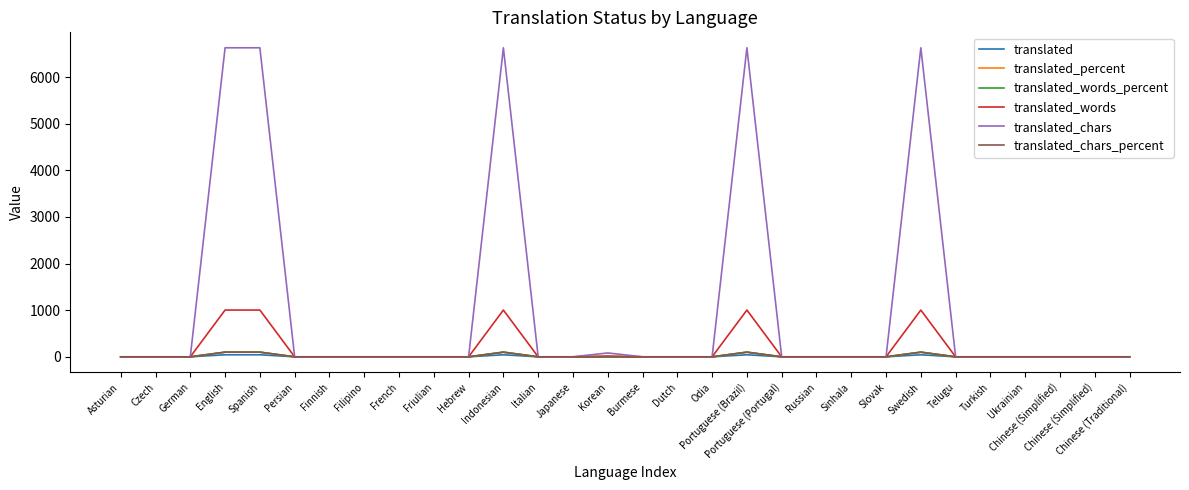

Reading left to right, list all the values displayed in this chart.

translated: Asturian=0.0	Czech=0.0	German=0.0	English=44.0	Spanish=44.0	Persian=0.0	Finnish=0.0	Filipino=0.0	French=0.0	Friulian=0.0	Hebrew=0.0	Indonesian=44.0	Italian=0.0	Japanese=0.0	Korean=3.0	Burmese=0.0	Dutch=0.0	Odia=0.0	Portuguese (Brazil)=44.0	Portuguese (Portugal)=0.0	Russian=0.0	Sinhala=0.0	Slovak=0.0	Swedish=44.0	Telugu=0.0	Turkish=0.0	Ukrainian=0.0	Chinese (Simplified)=0.0	Chinese (Simplified)=0.0	Chinese (Traditional)=0.0
translated_percent: Asturian=0.0	Czech=0.0	German=0.0	English=100.0	Spanish=100.0	Persian=0.0	Finnish=0.0	Filipino=0.0	French=0.0	Friulian=0.0	Hebrew=0.0	Indonesian=100.0	Italian=0.0	Japanese=0.0	Korean=6.8	Burmese=0.0	Dutch=0.0	Odia=0.0	Portuguese (Brazil)=100.0	Portuguese (Portugal)=0.0	Russian=0.0	Sinhala=0.0	Slovak=0.0	Swedish=100.0	Telugu=0.0	Turkish=0.0	Ukrainian=0.0	Chinese (Simplified)=0.0	Chinese (Simplified)=0.0	Chinese (Traditional)=0.0
translated_words_percent: Asturian=0.0	Czech=0.0	German=0.0	English=100.0	Spanish=100.0	Persian=0.0	Finnish=0.0	Filipino=0.0	French=0.0	Friulian=0.0	Hebrew=0.0	Indonesian=100.0	Italian=0.0	Japanese=0.0	Korean=1.3	Burmese=0.0	Dutch=0.0	Odia=0.0	Portuguese (Brazil)=100.0	Portuguese (Portugal)=0.0	Russian=0.0	Sinhala=0.0	Slovak=0.0	Swedish=100.0	Telugu=0.0	Turkish=0.0	Ukrainian=0.0	Chinese (Simplified)=0.0	Chinese (Simplified)=0.0	Chinese (Traditional)=0.0
translated_words: Asturian=0.0	Czech=0.0	German=0.0	English=1003.0	Spanish=1003.0	Persian=0.0	Finnish=0.0	Filipino=0.0	French=0.0	Friulian=0.0	Hebrew=0.0	Indonesian=1003.0	Italian=0.0	Japanese=0.0	Korean=14.0	Burmese=0.0	Dutch=0.0	Odia=0.0	Portuguese (Brazil)=1003.0	Portuguese (Portugal)=0.0	Russian=0.0	Sinhala=0.0	Slovak=0.0	Swedish=1003.0	Telugu=0.0	Turkish=0.0	Ukrainian=0.0	Chinese (Simplified)=0.0	Chinese (Simplified)=0.0	Chinese (Traditional)=0.0
translated_chars: Asturian=0.0	Czech=0.0	German=0.0	English=6627.0	Spanish=6627.0	Persian=0.0	Finnish=0.0	Filipino=0.0	French=0.0	Friulian=0.0	Hebrew=0.0	Indonesian=6627.0	Italian=0.0	Japanese=0.0	Korean=83.0	Burmese=0.0	Dutch=0.0	Odia=0.0	Portuguese (Brazil)=6627.0	Portuguese (Portugal)=0.0	Russian=0.0	Sinhala=0.0	Slovak=0.0	Swedish=6627.0	Telugu=0.0	Turkish=0.0	Ukrainian=0.0	Chinese (Simplified)=0.0	Chinese (Simplified)=0.0	Chinese (Traditional)=0.0
translated_chars_percent: Asturian=0.0	Czech=0.0	German=0.0	English=100.0	Spanish=100.0	Persian=0.0	Finnish=0.0	Filipino=0.0	French=0.0	Friulian=0.0	Hebrew=0.0	Indonesian=100.0	Italian=0.0	Japanese=0.0	Korean=1.2	Burmese=0.0	Dutch=0.0	Odia=0.0	Portuguese (Brazil)=100.0	Portuguese (Portugal)=0.0	Russian=0.0	Sinhala=0.0	Slovak=0.0	Swedish=100.0	Telugu=0.0	Turkish=0.0	Ukrainian=0.0	Chinese (Simplified)=0.0	Chinese (Simplified)=0.0	Chinese (Traditional)=0.0